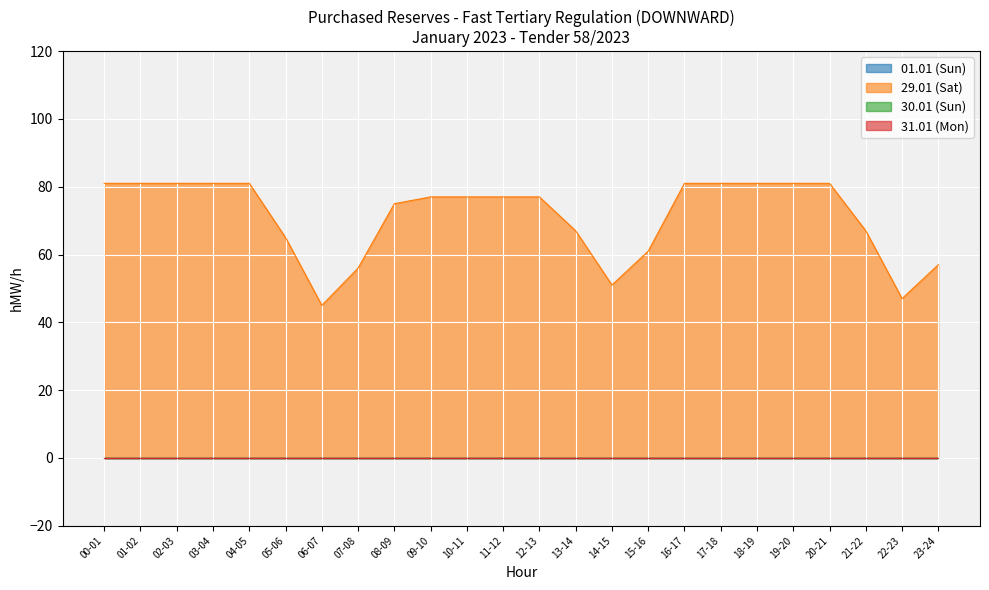

Which category has the lowest value in the 31.01 (Mon) series?

00-01